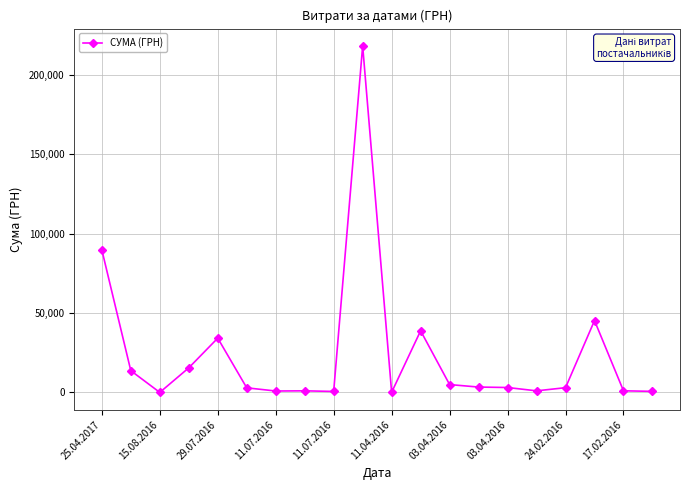

What is the sum of all values?

477864.1